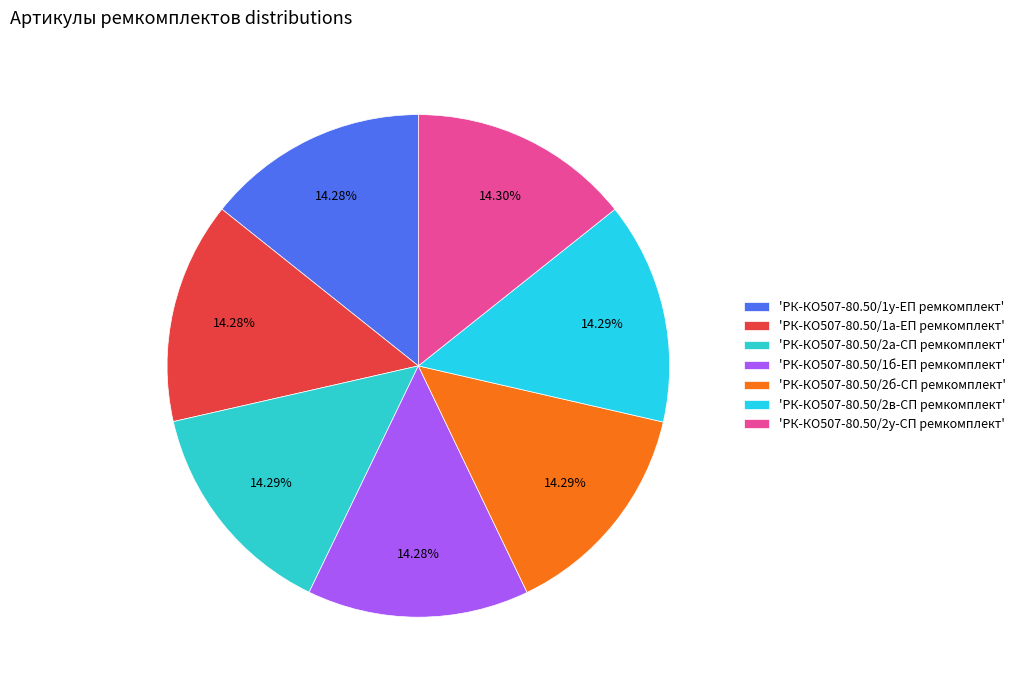

How many slices are in this pie chart?

7